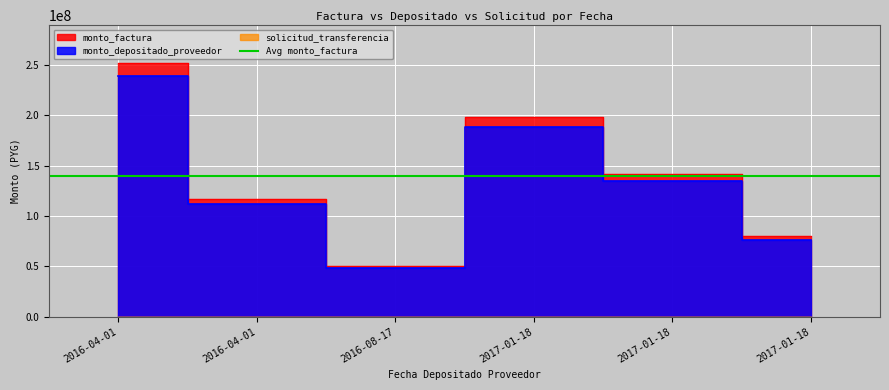

Reading left to right, what are all the values shown in this chart?

monto_factura: 2016-04-01=252000000	2016-04-01=117469800	2016-08-17=50530200	2017-01-18=198604770	2017-01-18=141395100	2017-01-18=80000130
monto_depositado_proveedor: 2016-04-01=239647418	2016-04-01=111711644	2016-08-17=48053301	2017-01-18=188869525	2017-01-18=134464169	2017-01-18=76078669
solicitud_transferencia: 2016-04-01=27085	2016-04-01=27085	2016-08-17=90685	2017-01-18=179470	2017-01-18=179470	2017-01-18=180098